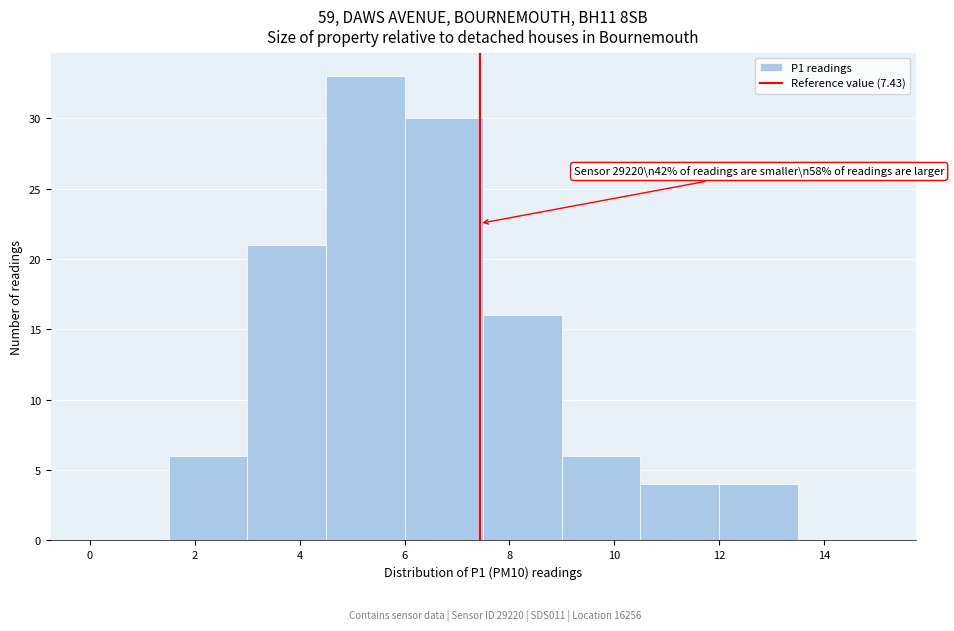

Which range on the x-axis has the tallest bar?

4.5 to 6.0